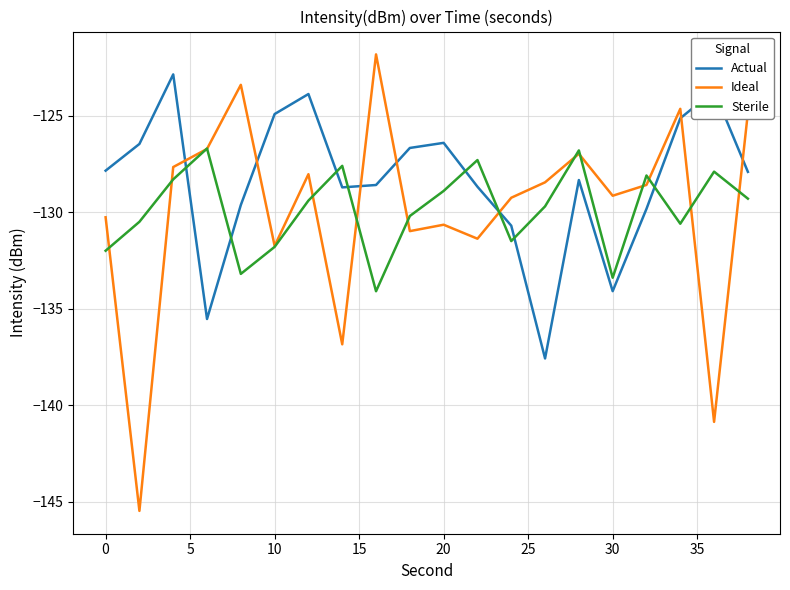

What is the greatest value displayed?

-121.8